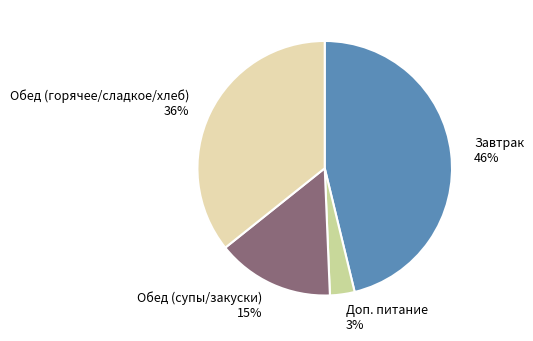

Combined, do Завтрак and Доп. питание account for over 50%?

No